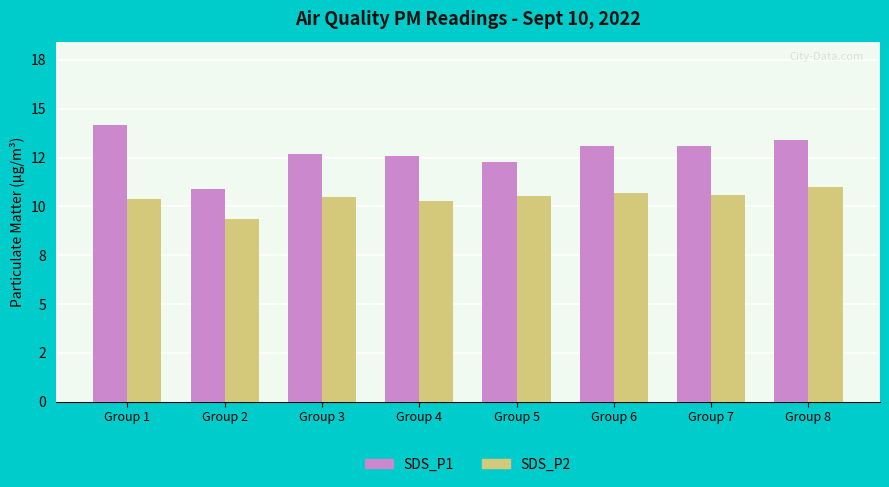

Reading left to right, what are all the values shown in this chart?

SDS_P1: Group 1=14.2	Group 2=10.9	Group 3=12.7	Group 4=12.6	Group 5=12.3	Group 6=13.1	Group 7=13.1	Group 8=13.4
SDS_P2: Group 1=10.4	Group 2=9.4	Group 3=10.5	Group 4=10.3	Group 5=10.6	Group 6=10.7	Group 7=10.6	Group 8=11.0